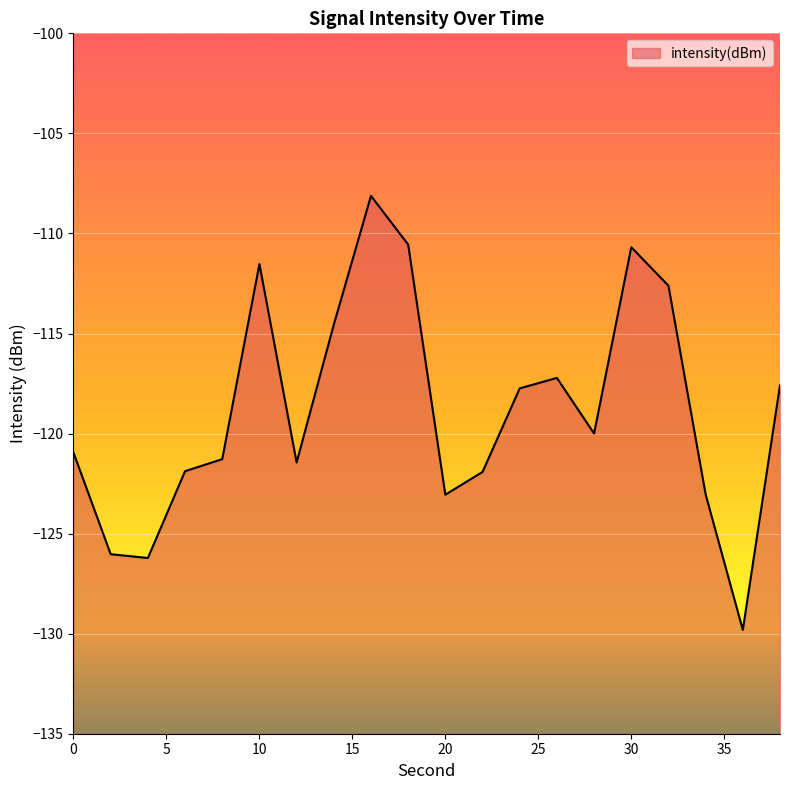

List the labels in order of value, smallest first.

36, 4, 2, 20, 34, 22, 6, 12, 8, 0, 28, 24, 38, 26, 14, 32, 10, 30, 18, 16